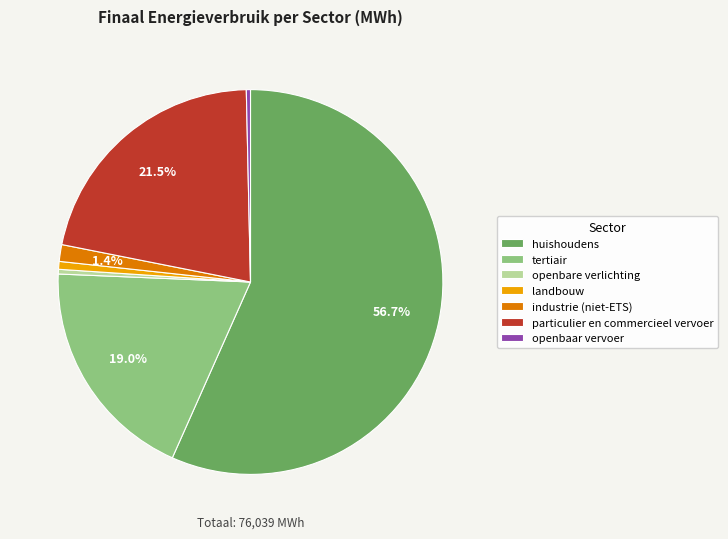

How many segments does this pie chart have?

7